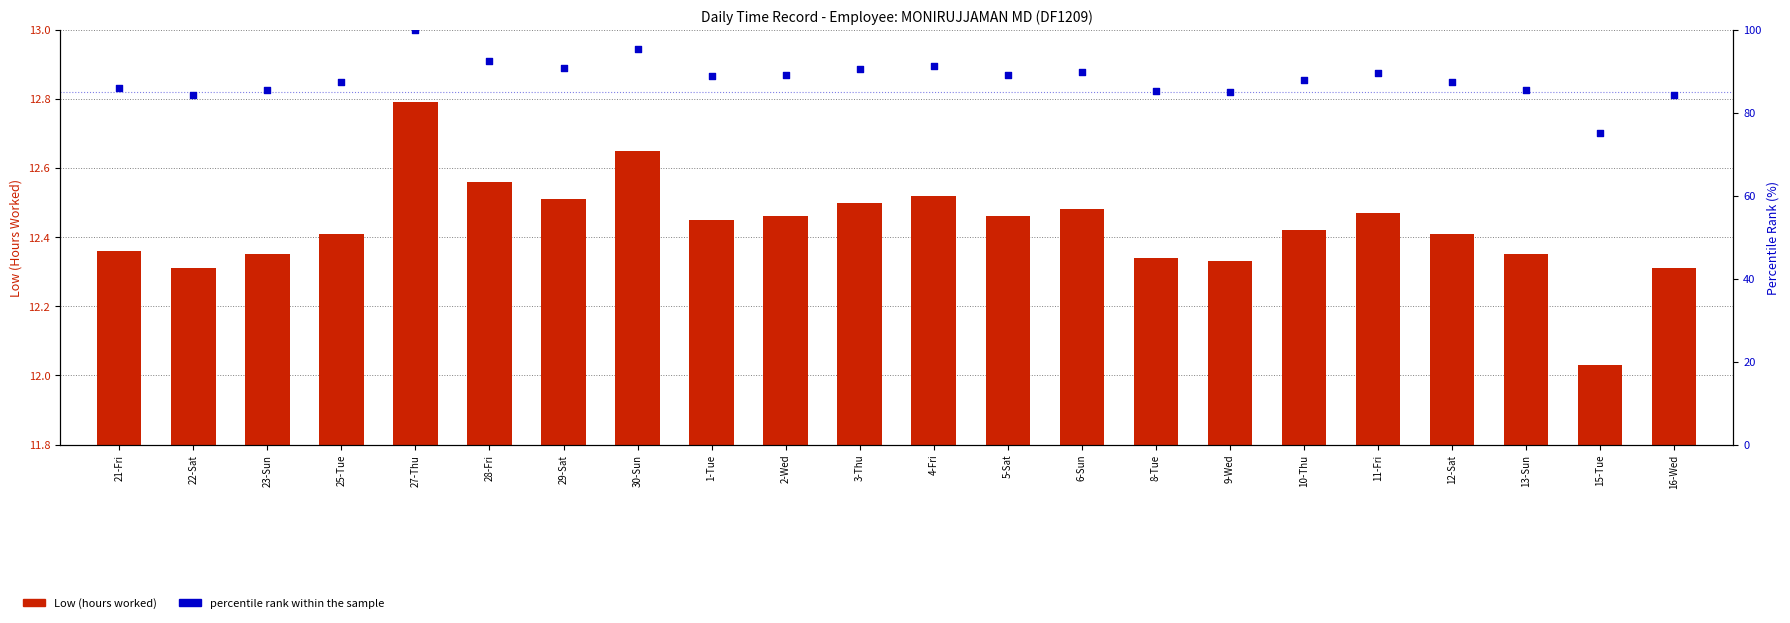

Which series contains the highest Y value?

percentile rank within the sample